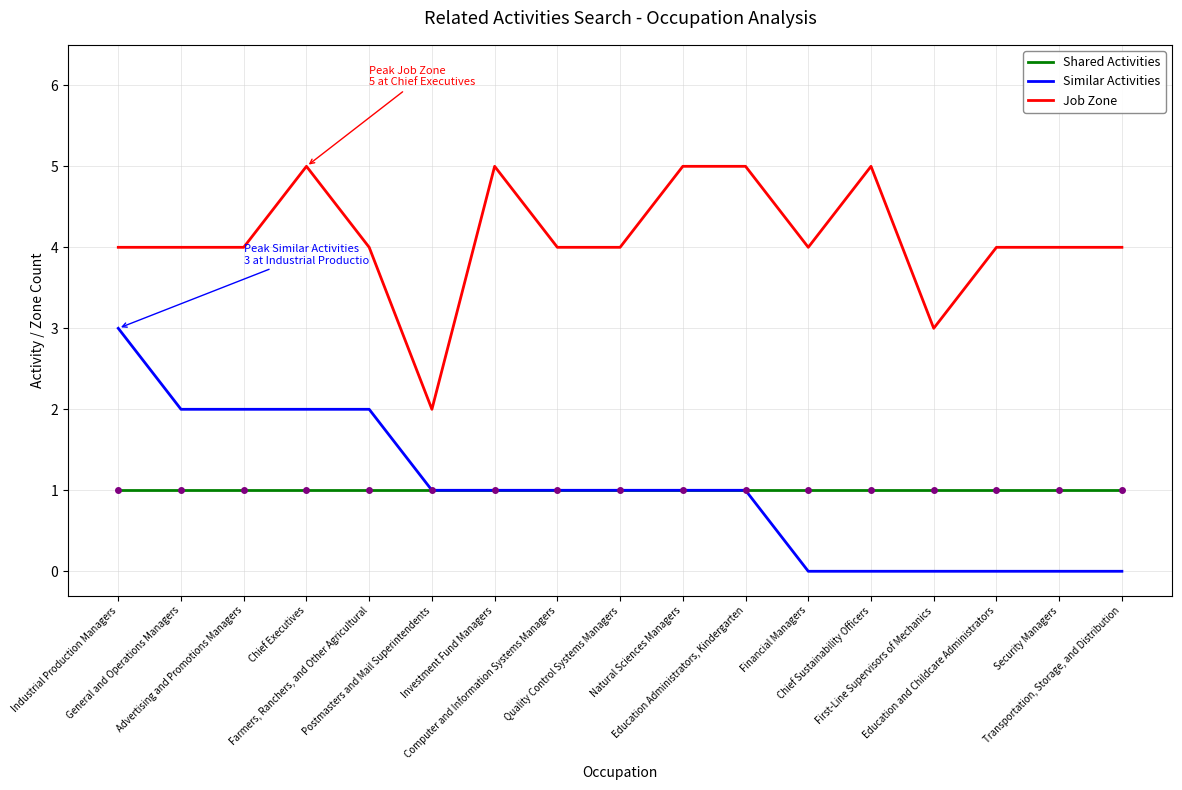

Is it true that Job Zone equals 4 at Transportation, Storage, and Distribution?

True